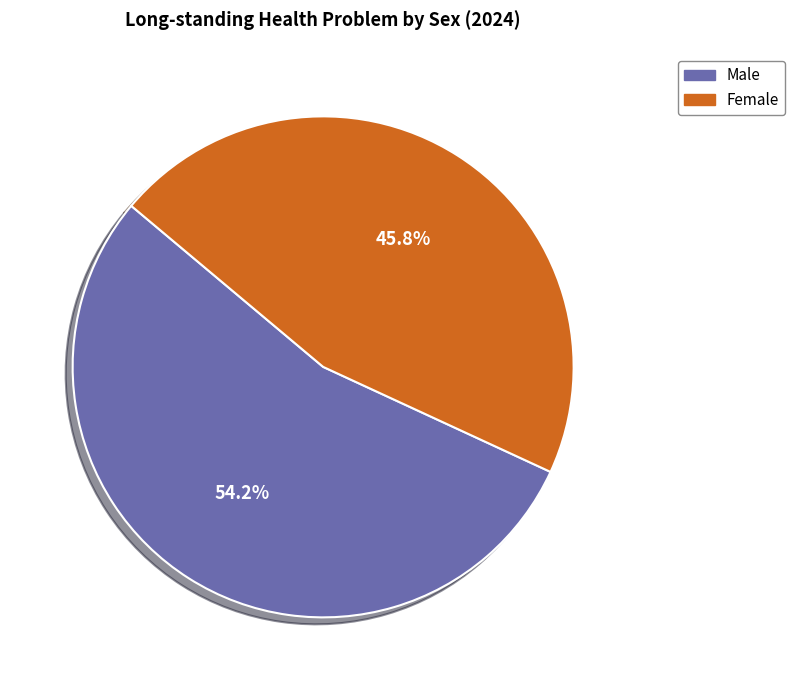

What portion of the pie excludes Male?

45.8%